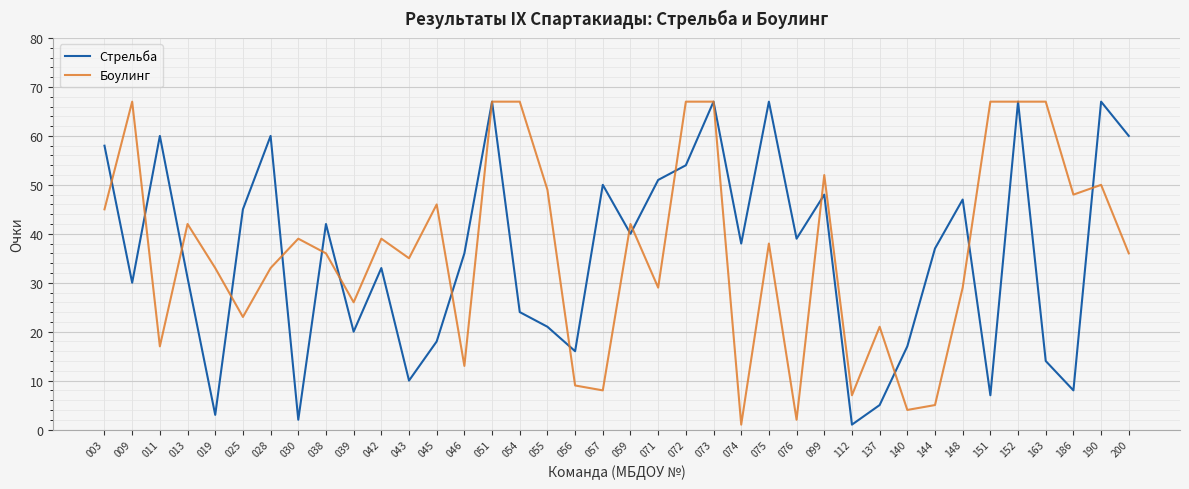

What is the minimum value for Боулинг?

1